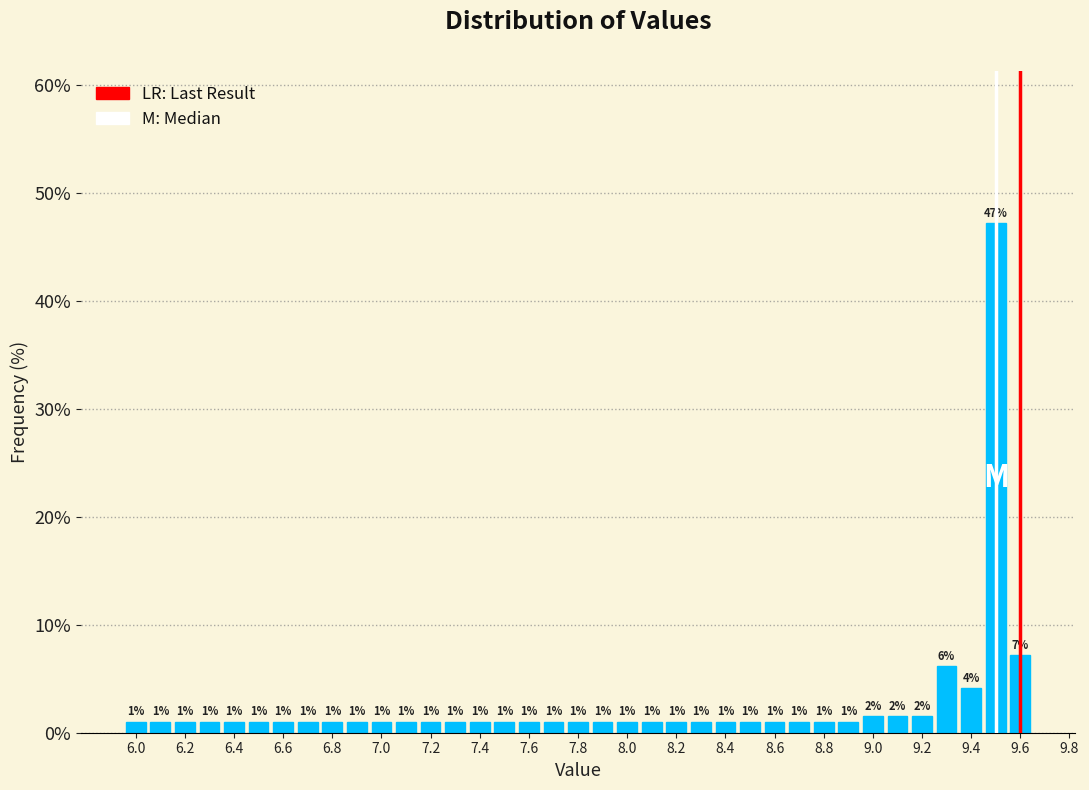

Over which range of the x-axis is the bar tallest?

9.45 to 9.55